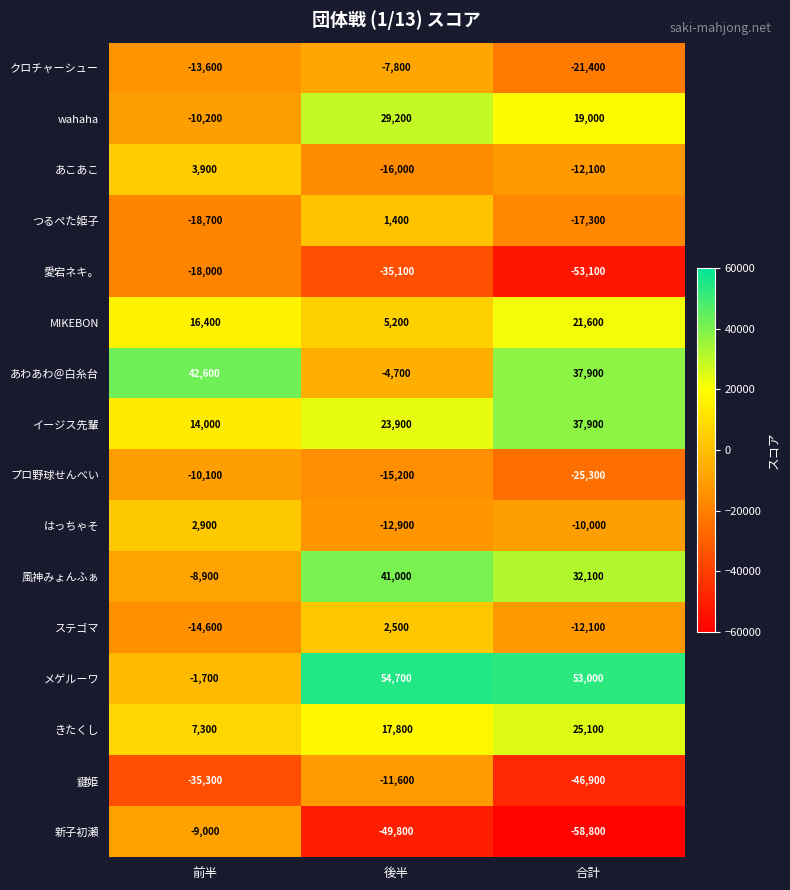

What is the total value across all series at 後半?

22600